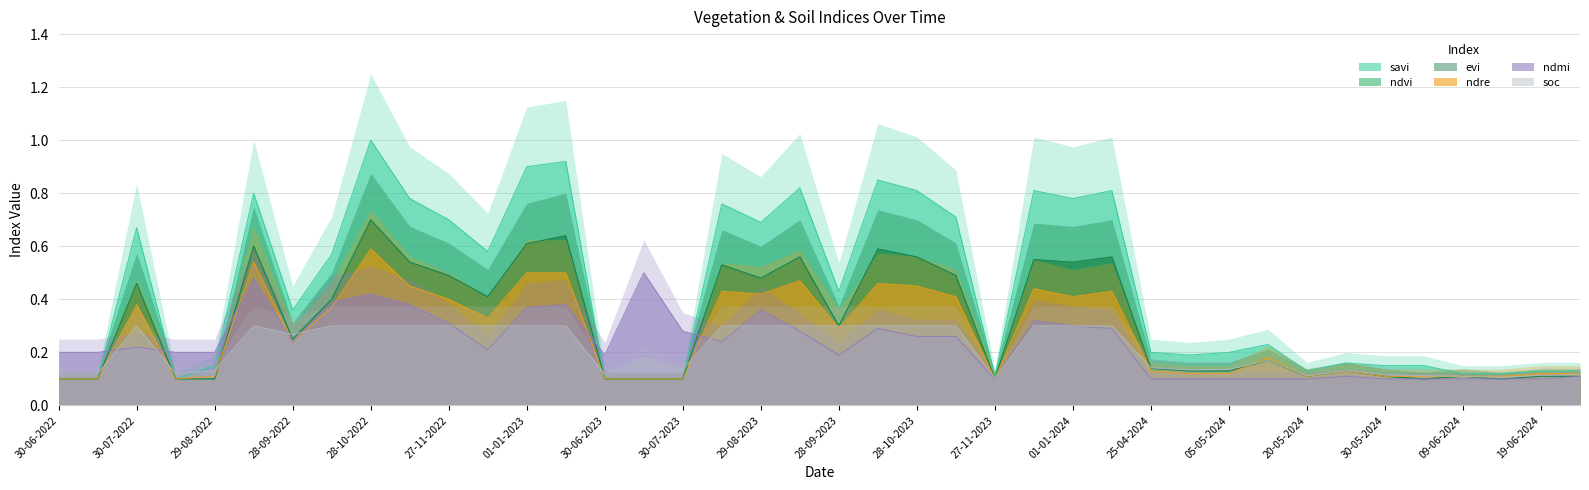

Which series has the largest total across all categories?

savi